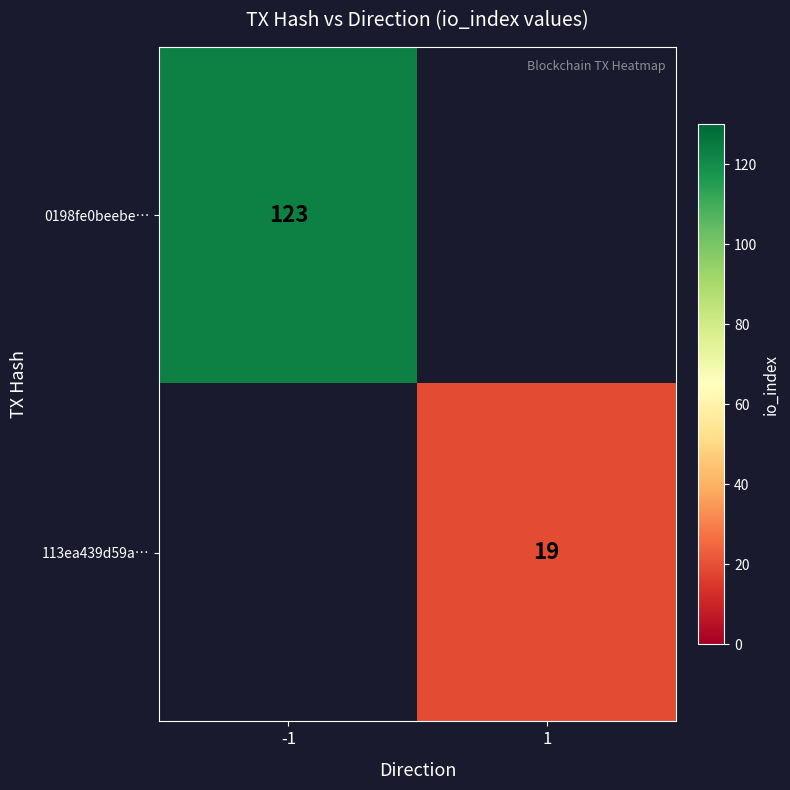

Is it true that 0198fe0beebe… equals 123 at -1?

True